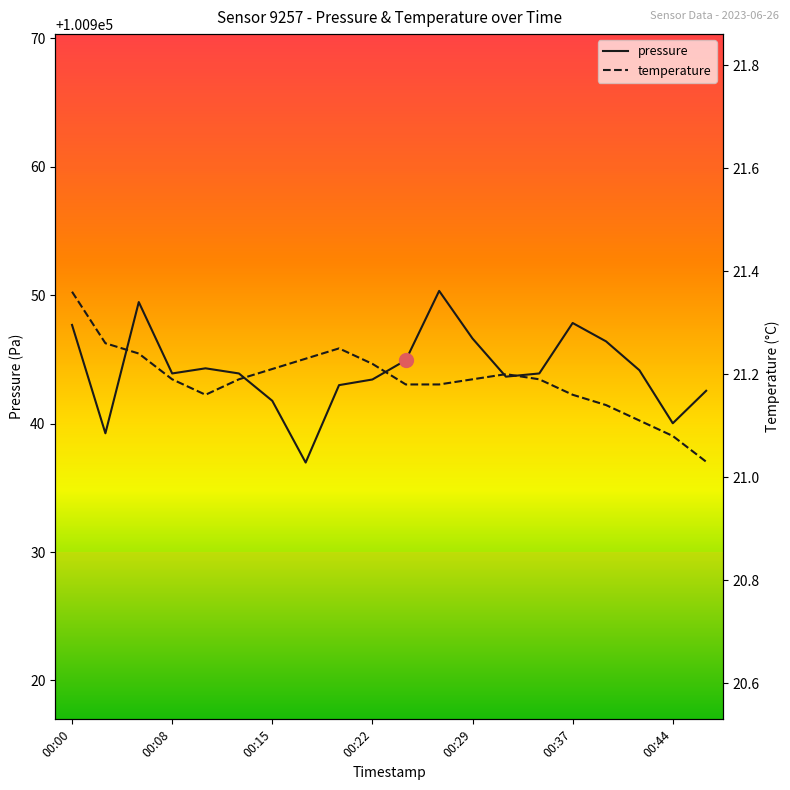

Is the value of pressure at 00:29 greater than the value of temperature at 00:00?

Yes